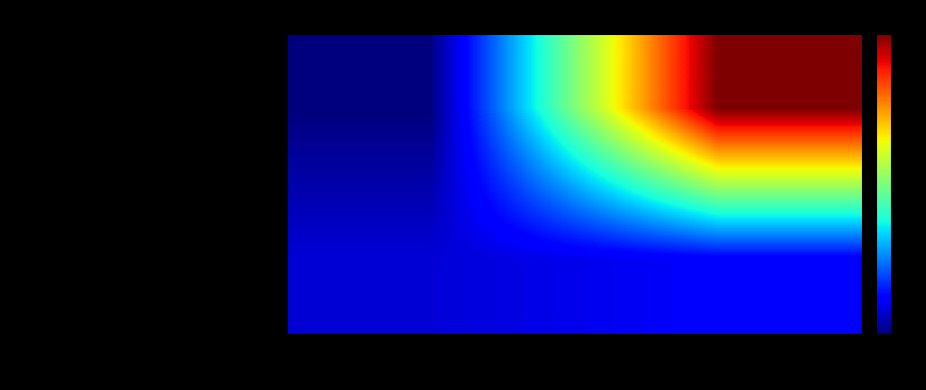

Reading left to right, list all the values displayed in this chart.

b87899e3f84428d724a5ebdf69090c828af0195...: direction=-1	io_index=25
a450ee76cf855357cec43b20bb764e96afe563b...: direction=1	io_index=2